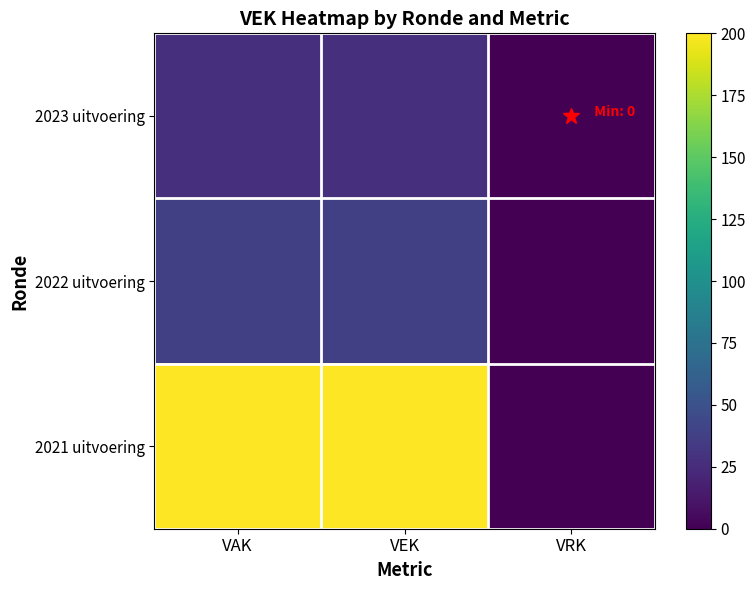

Reading left to right, extract all data points from this chart.

2023 uitvoering: VAK=28	VEK=28	VRK=0
2022 uitvoering: VAK=38	VEK=38	VRK=0
2021 uitvoering: VAK=200	VEK=200	VRK=0